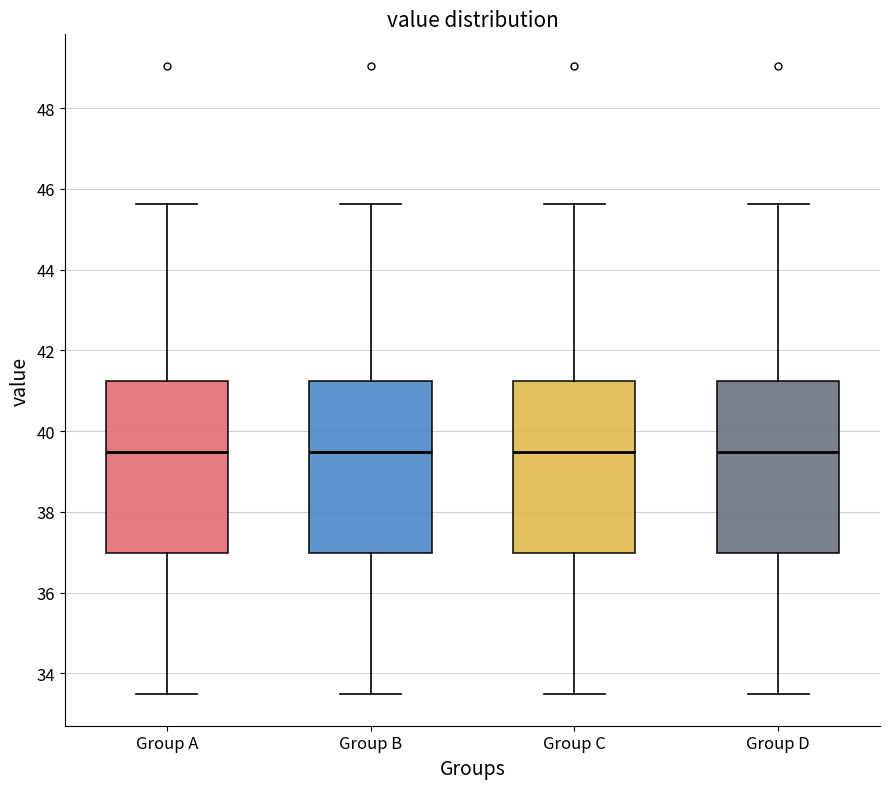

Reading left to right, transcribe this box plot: for each box, give where its median line is, the range the box spans, and where its two whiskers end, as read against the y-axis. The values are not printed on the chart, so give them approximately, as read against the axis.

Group A: median 39.4, box 37.0 to 41.2, whiskers 33.4 to 45.6
Group B: median 39.4, box 37.0 to 41.2, whiskers 33.4 to 45.6
Group C: median 39.4, box 37.0 to 41.2, whiskers 33.4 to 45.6
Group D: median 39.4, box 37.0 to 41.2, whiskers 33.4 to 45.6